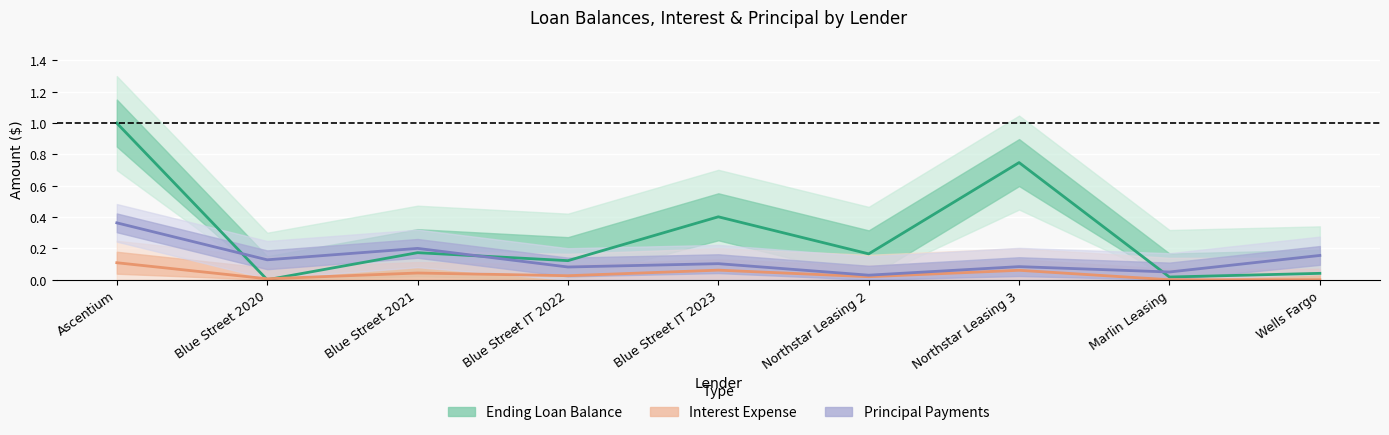

What value does the Principal Payments series have at Blue Street 2020?

0.1